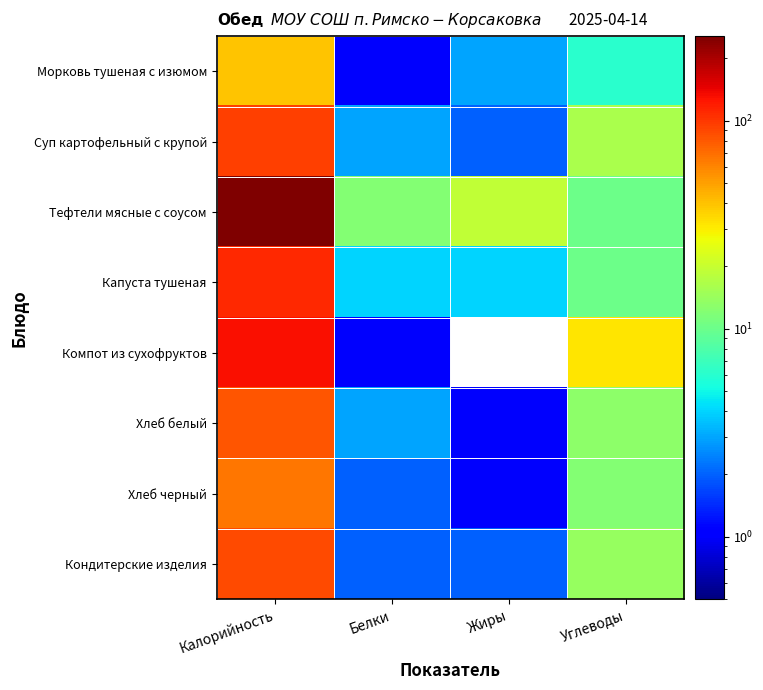

Which series has the largest total across all categories?

Тефтели мясные с соусом